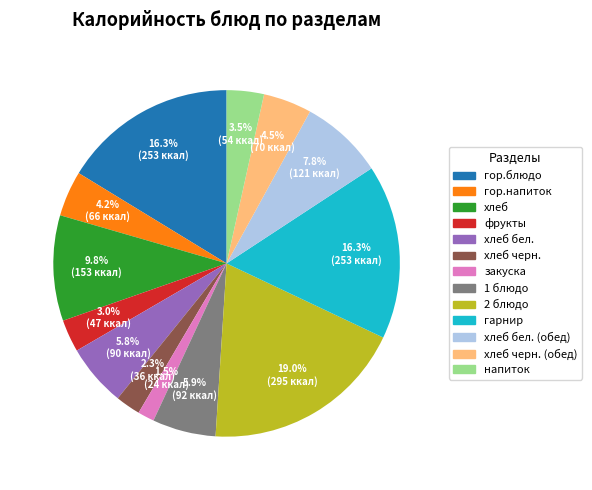

What is the smallest slice in the pie chart?

закуска